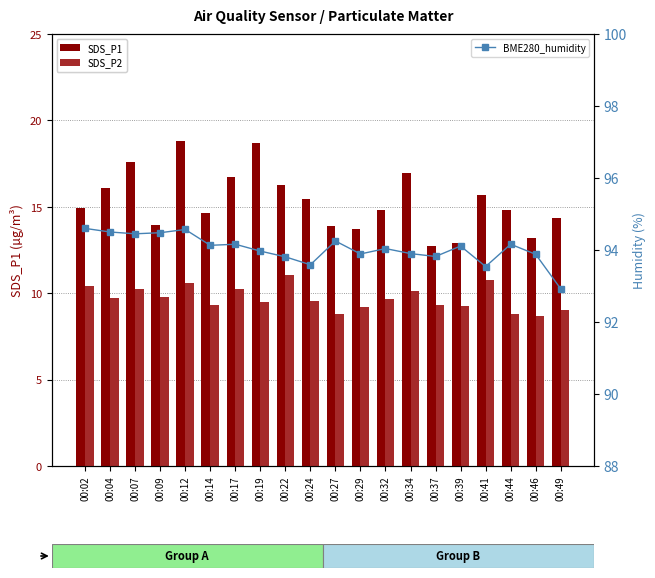

Where is SDS_P1 nearest to the value 15?

00:02